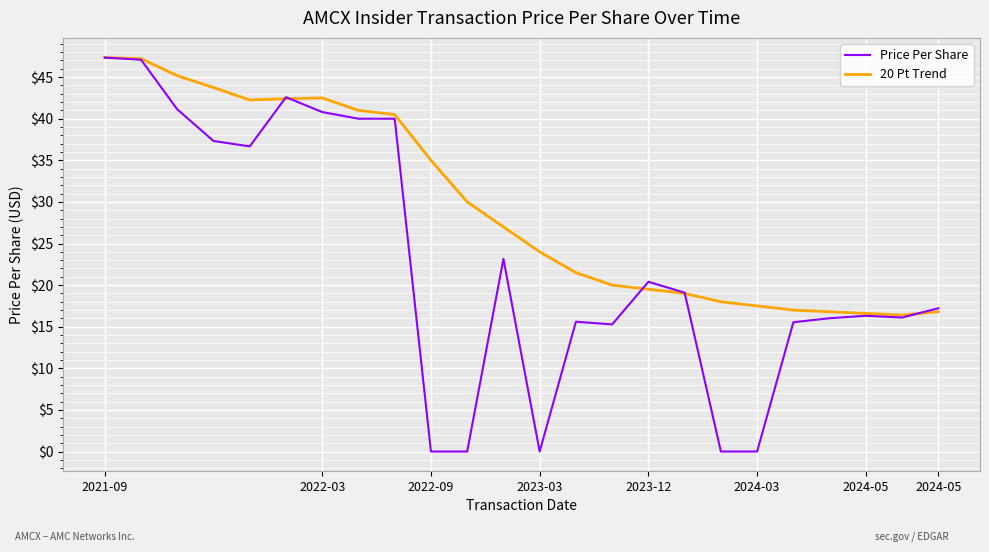

What is the minimum value for 20 Pt Trend?

16.4